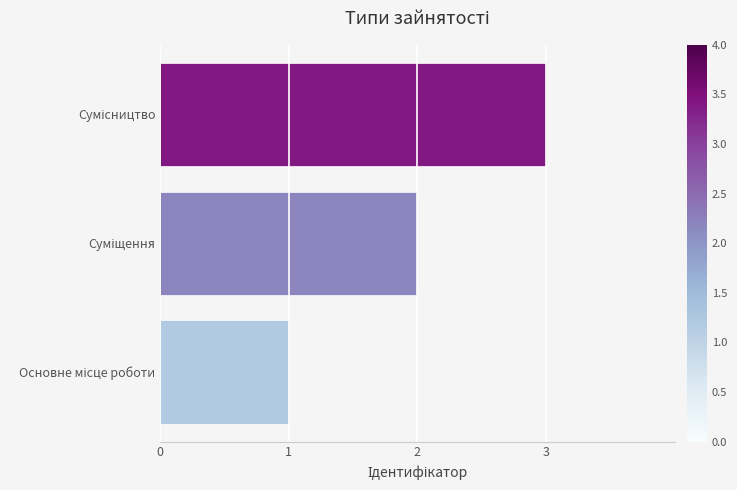

What is the difference between the maximum and minimum values?

2